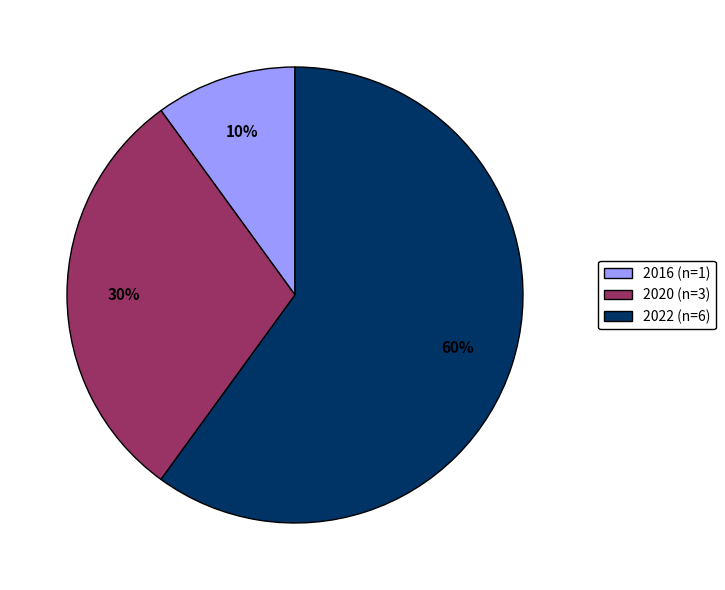

Which slice is the largest?

2022 (n=6)